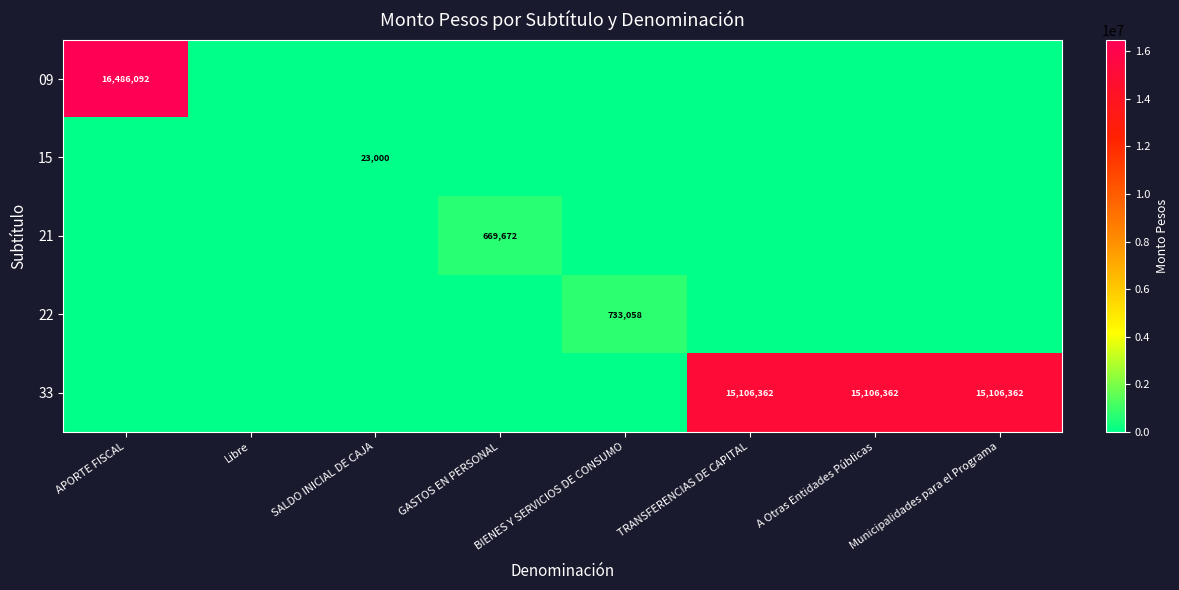

The value of 33 at Municipalidades para el Programa is 22136882. True or false?

False